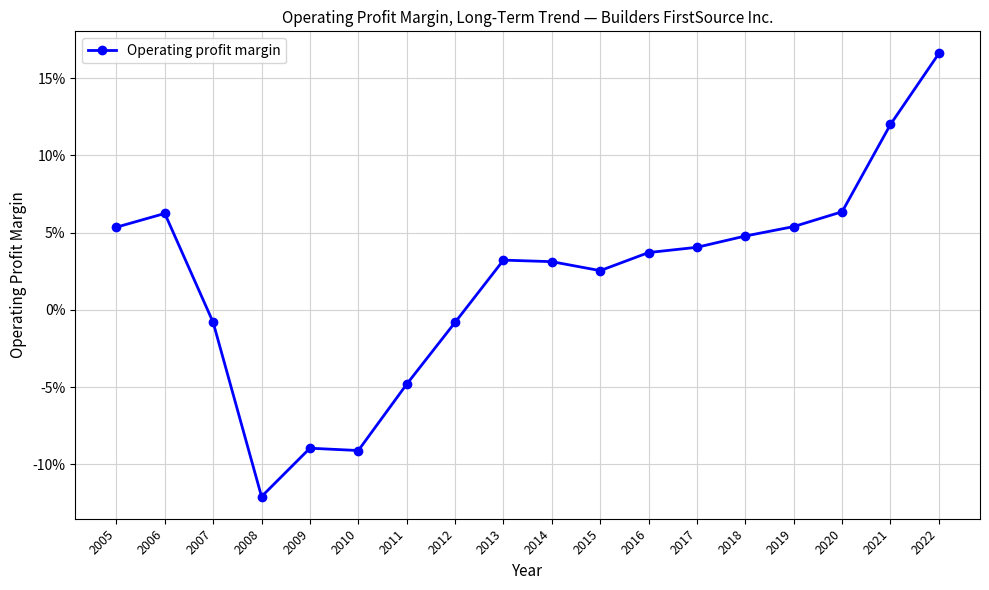

Does the chart have visible grid lines?

Yes